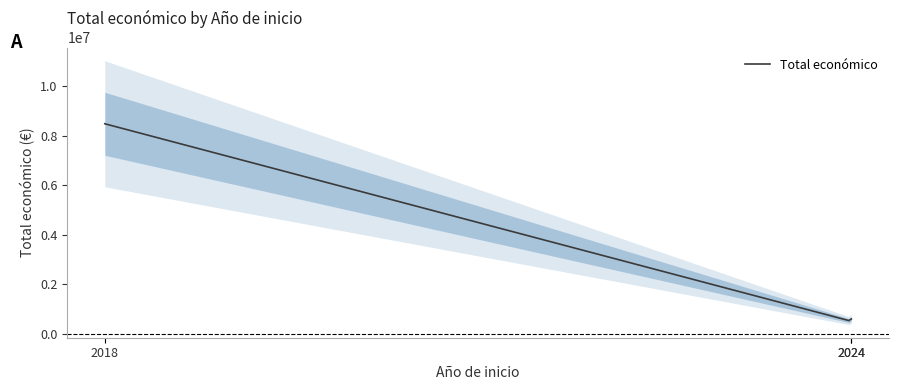

How many lines are shown in the chart?

1